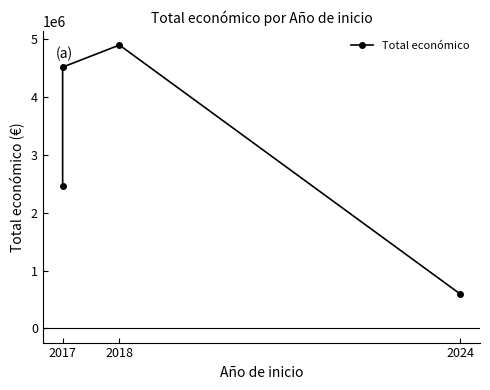

How many categories are shown in the chart?

4